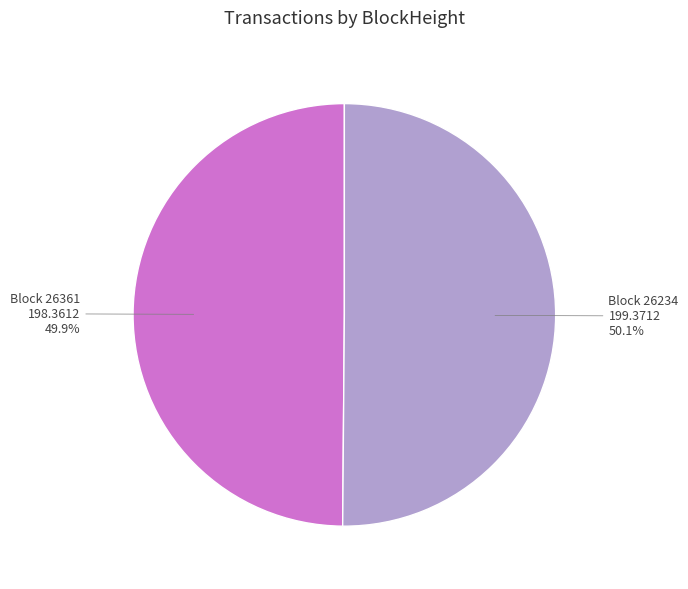

To the nearest percent, what is the difference between the largest and smallest slice percentages?

0%